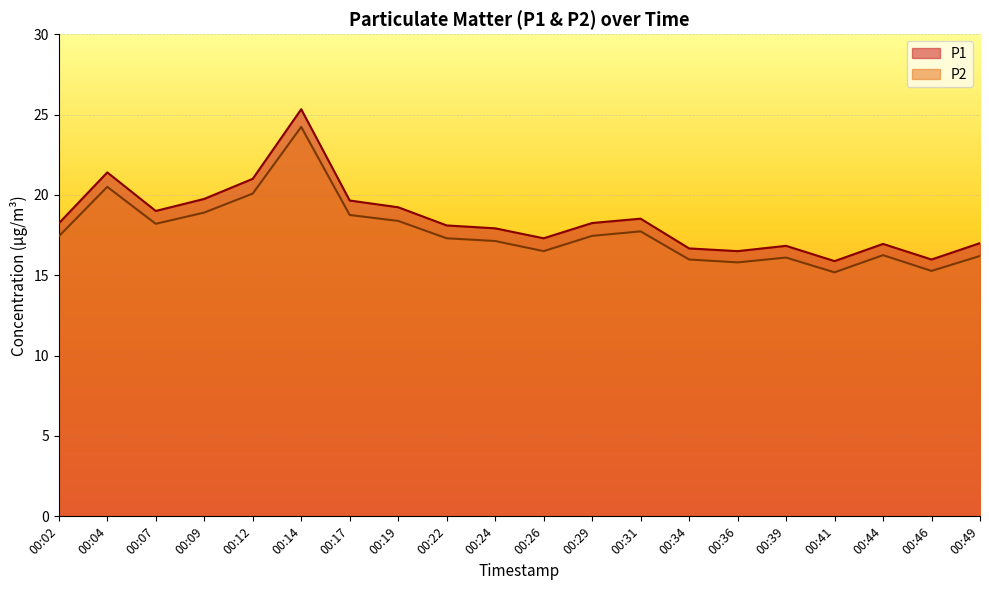

At how many categories does at least one series exceed 22?

1